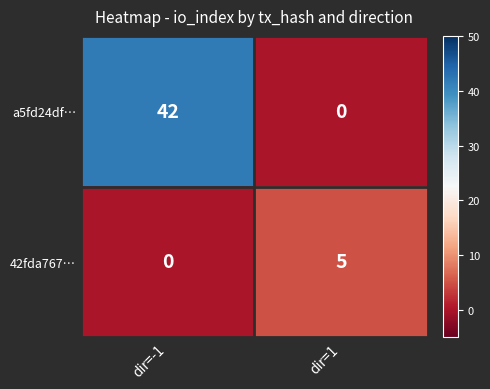

How many categories are shown in the chart?

2